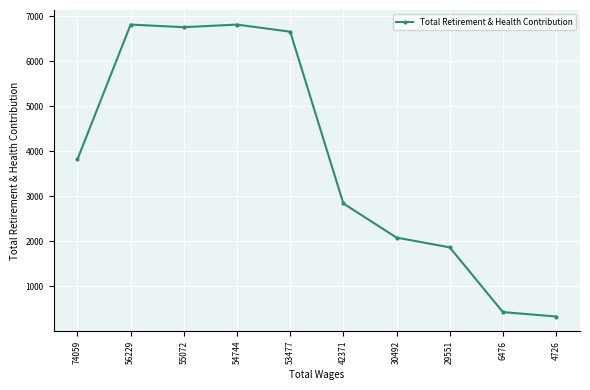

Count the number of data series in this chart.

1